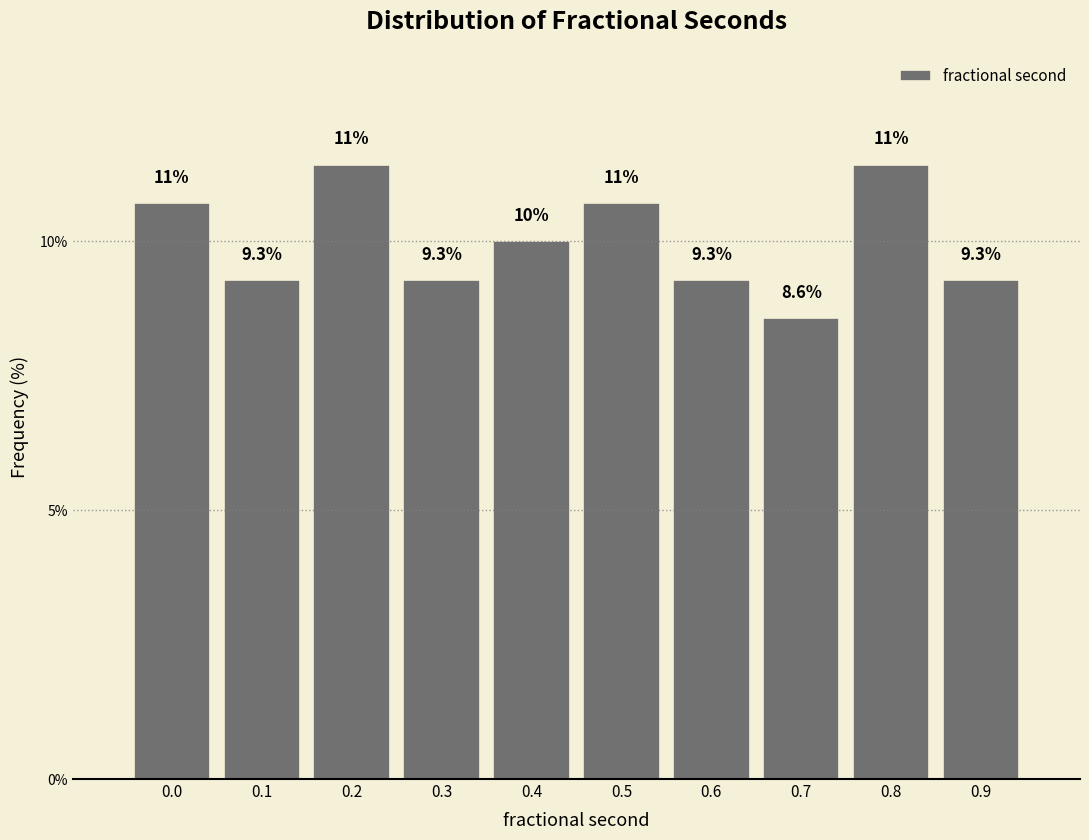

Reading left to right, transcribe all the data shown in this chart.

10.7	9.3	11.4	9.3	10.0	10.7	9.3	8.6	11.4	9.3